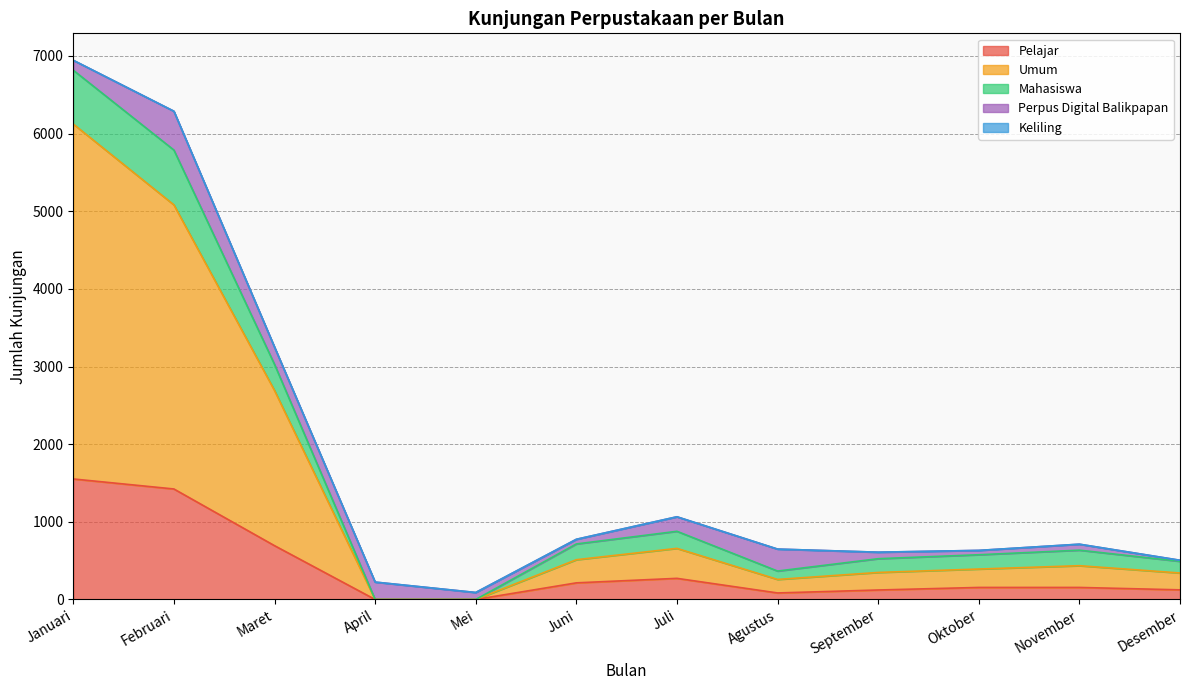

The value of Keliling at September is 0. True or false?

True